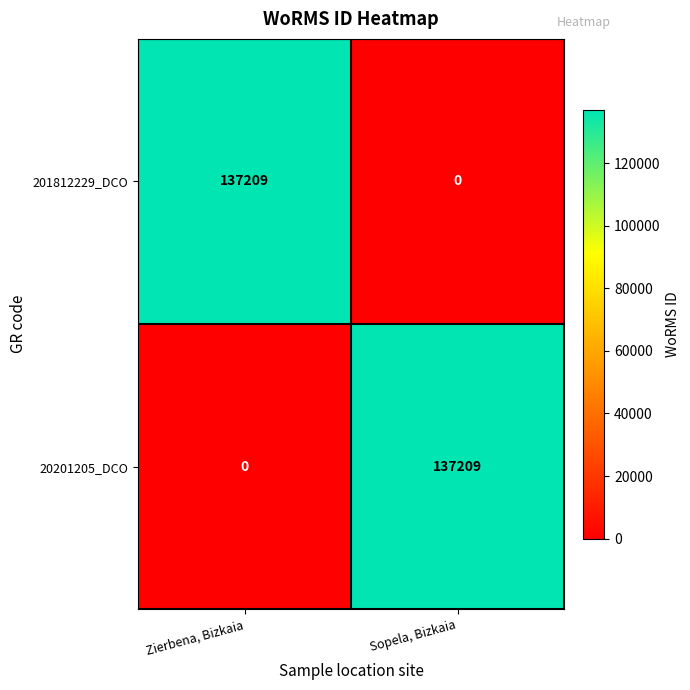

What is the total value across all series at Zierbena, Bizkaia?

137209